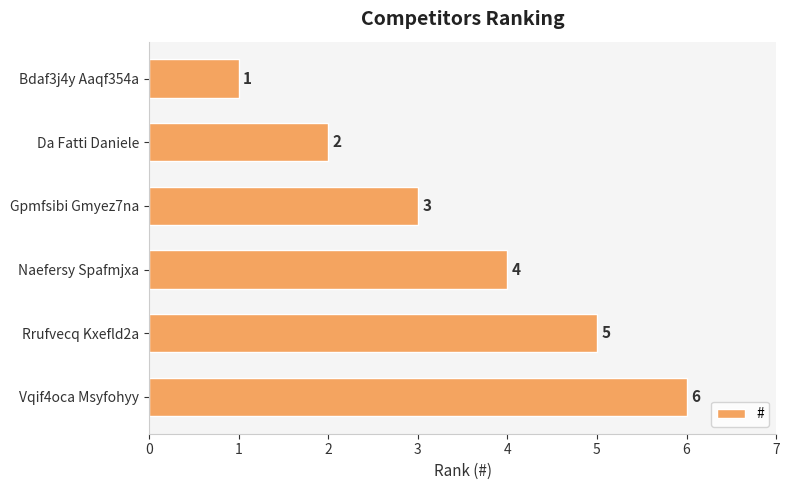

List the labels in order of value, largest first.

Vqif4oca Msyfohyy, Rrufvecq Kxefld2a, Naefersy Spafmjxa, Gpmfsibi Gmyez7na, Da Fatti Daniele, Bdaf3j4y Aaqf354a